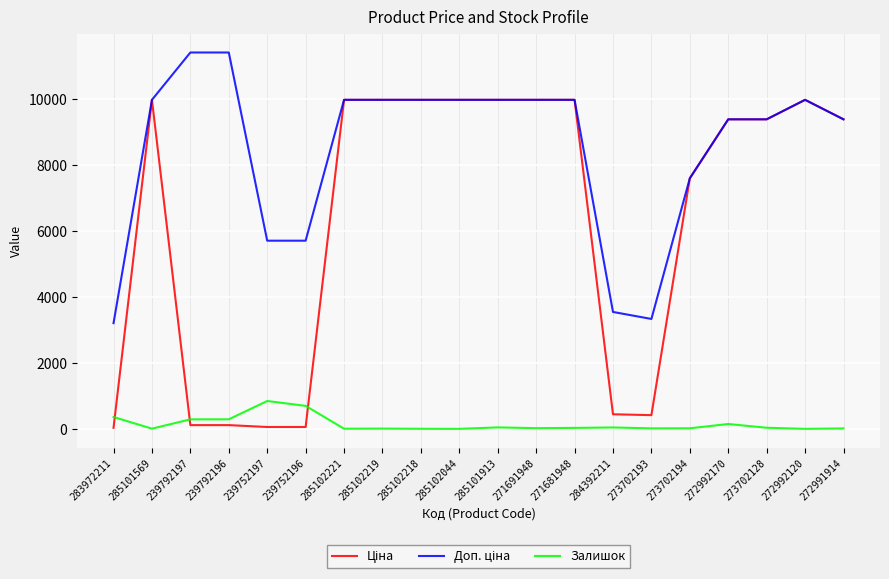

What is the maximum value for Залишок?

845.0